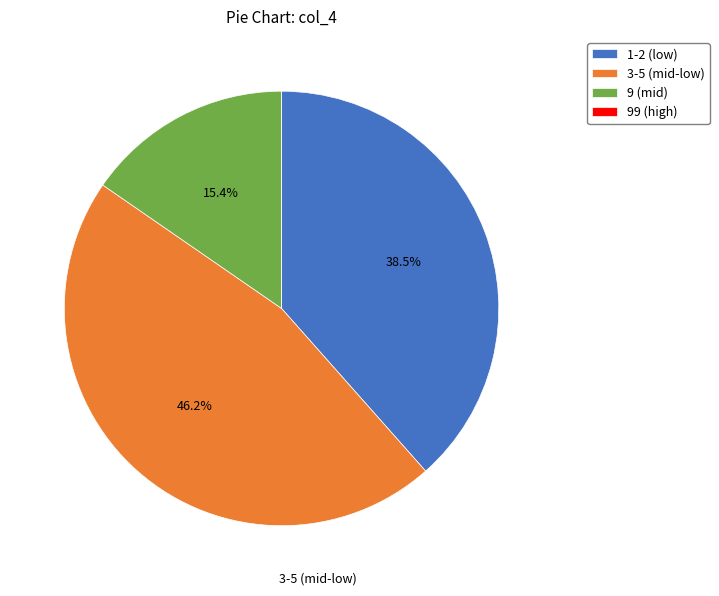

To the nearest percent, what is the difference between the largest and smallest slice percentages?

46%